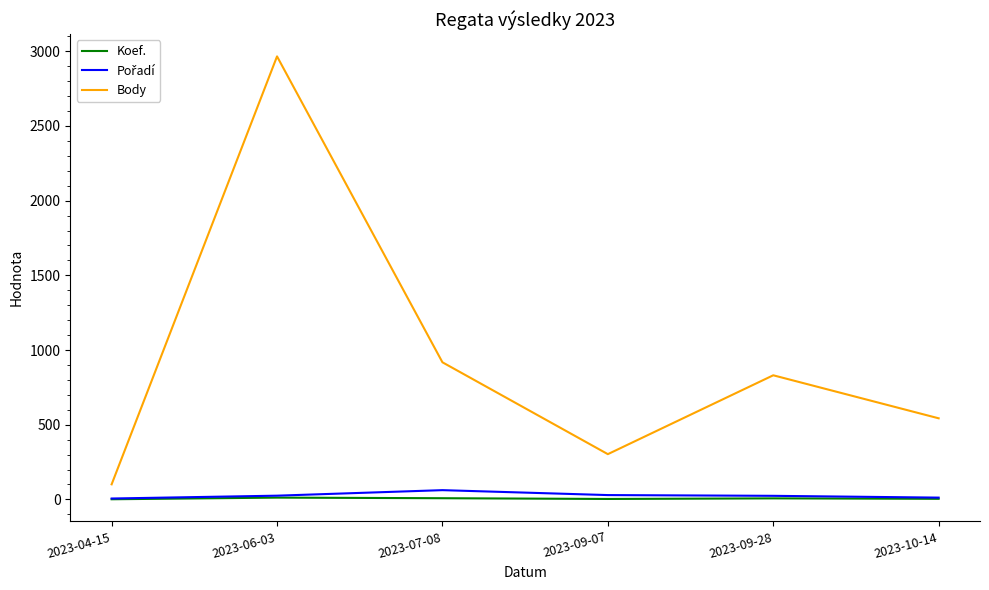

Which series changed the most between 2023-04-15 and 2023-09-28?

Body